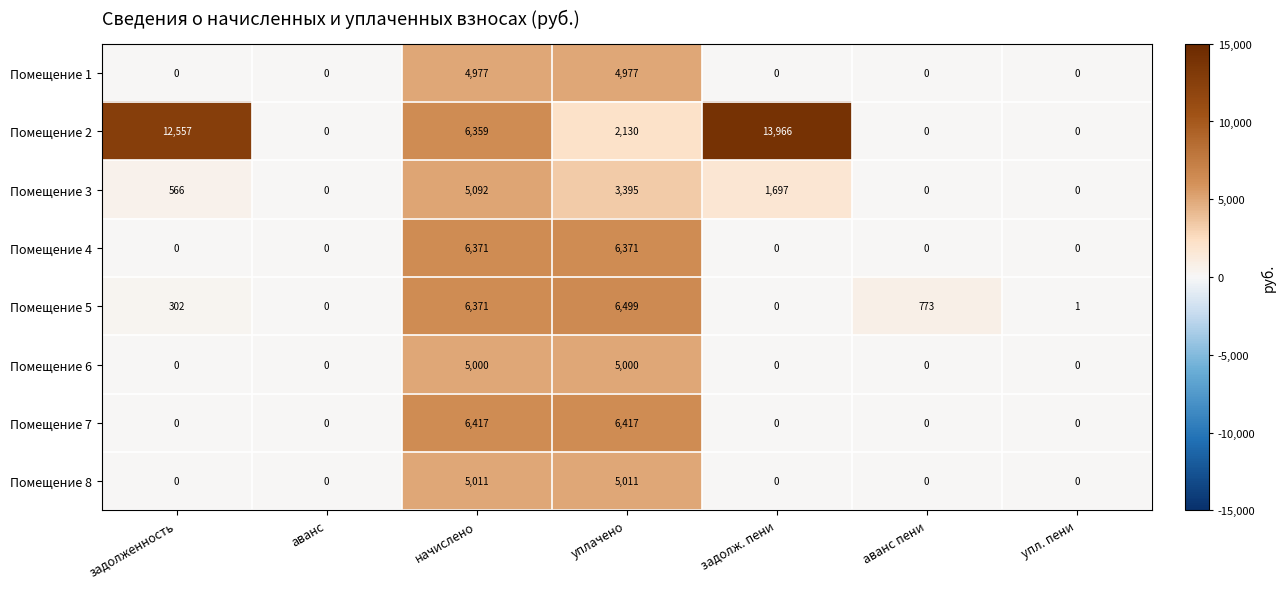

How many series are shown in this chart?

8